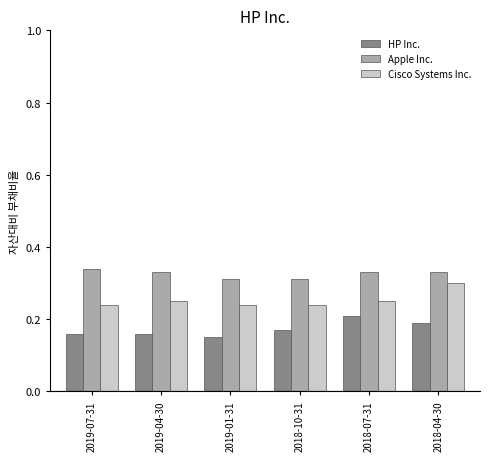

At how many categories does at least one series exceed 0?

6